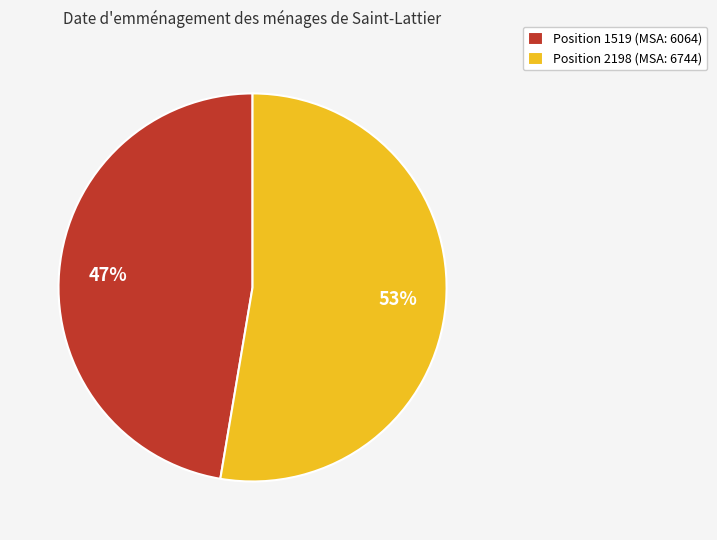

Count the number of slices in the pie.

2